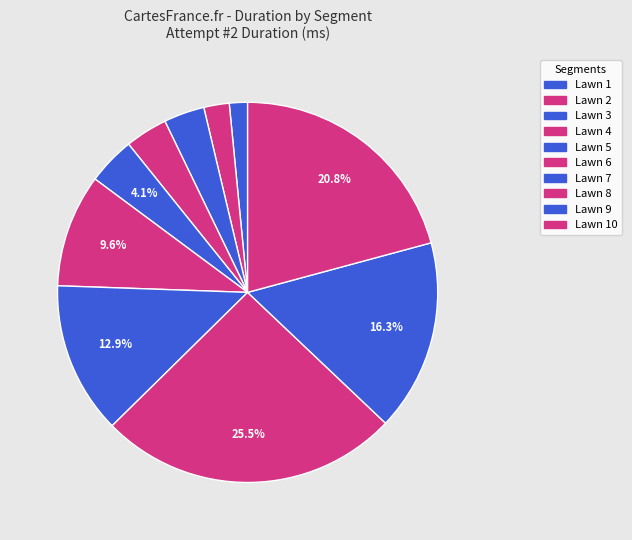

Which slice is the largest?

Lawn 8